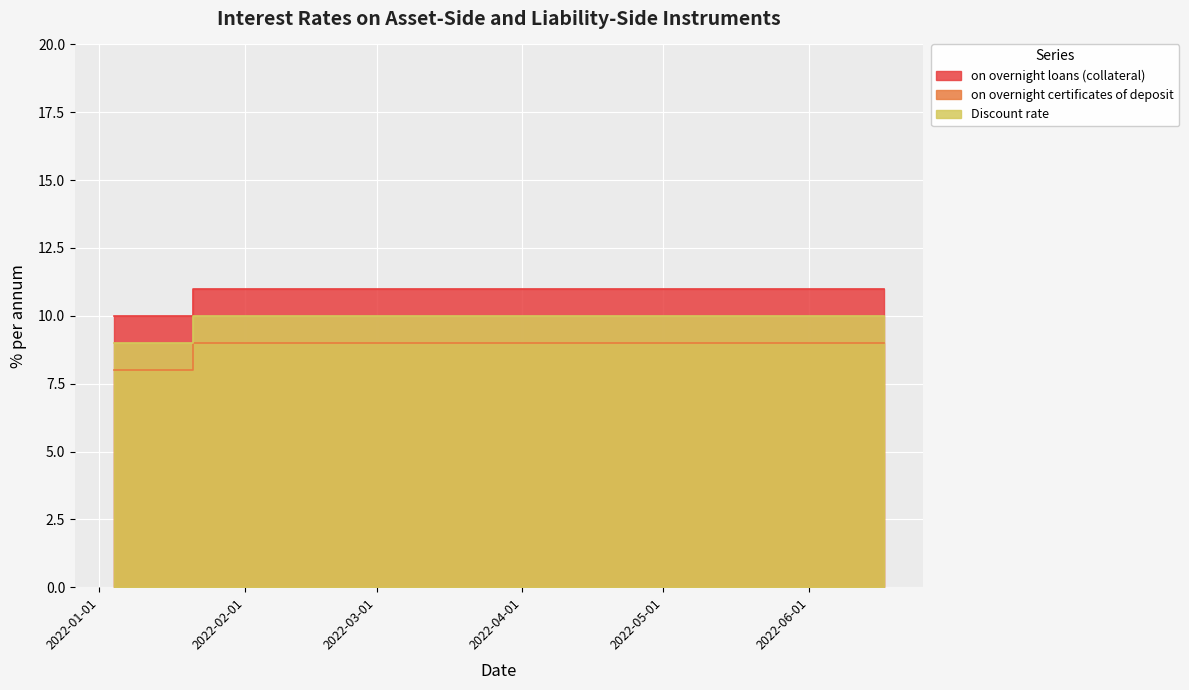

Rank the series by their average value, from lowest to highest.

on overnight certificates of deposit, Discount rate, on overnight loans (collateral)